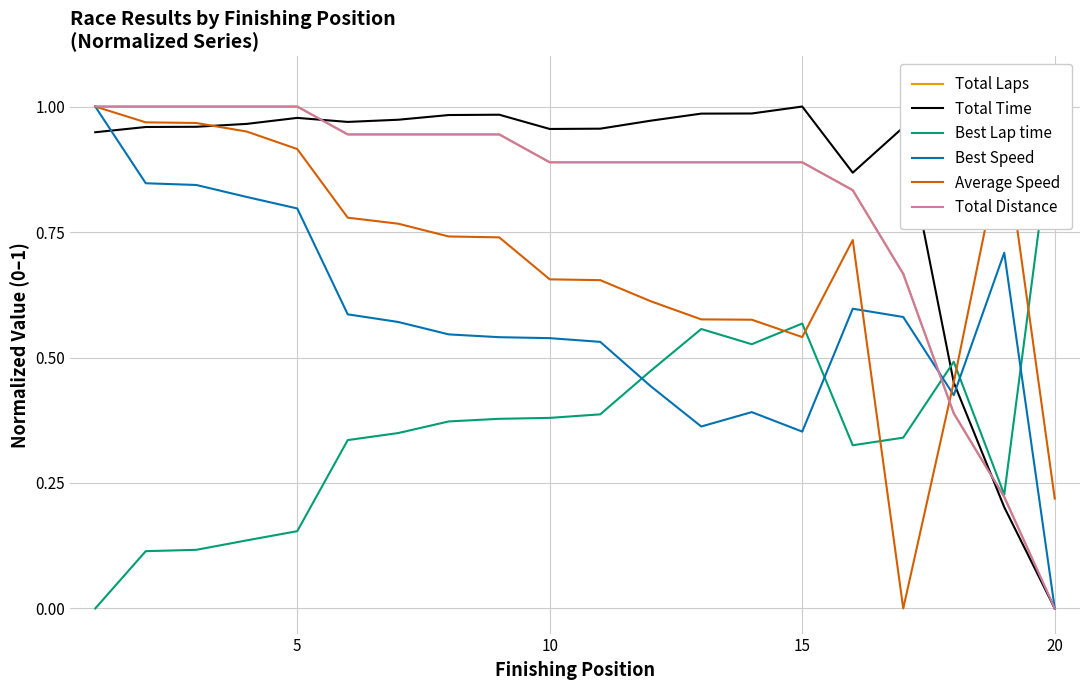

What are all the series names shown in the legend?

Total Laps, Total Time, Best Lap time, Best Speed, Average Speed, Total Distance